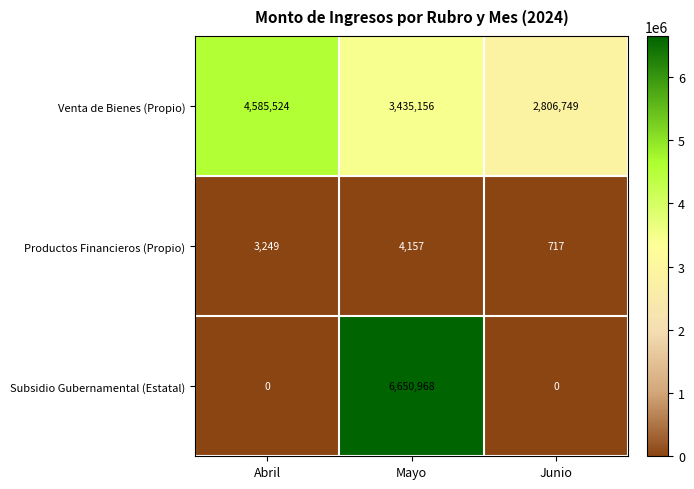

Between Abril and Junio, which series saw the biggest shift?

Venta de Bienes (Propio)